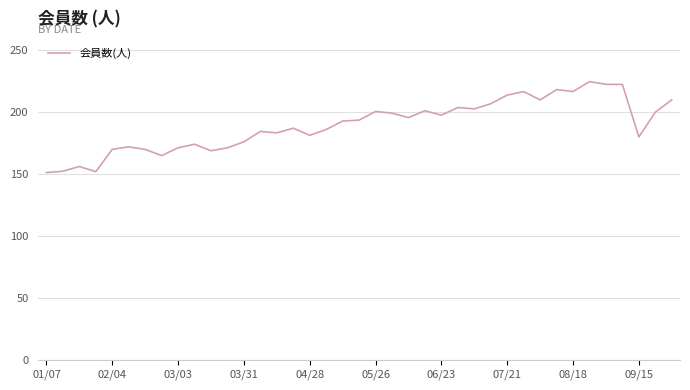

What is the difference between the maximum and minimum values?

73.4